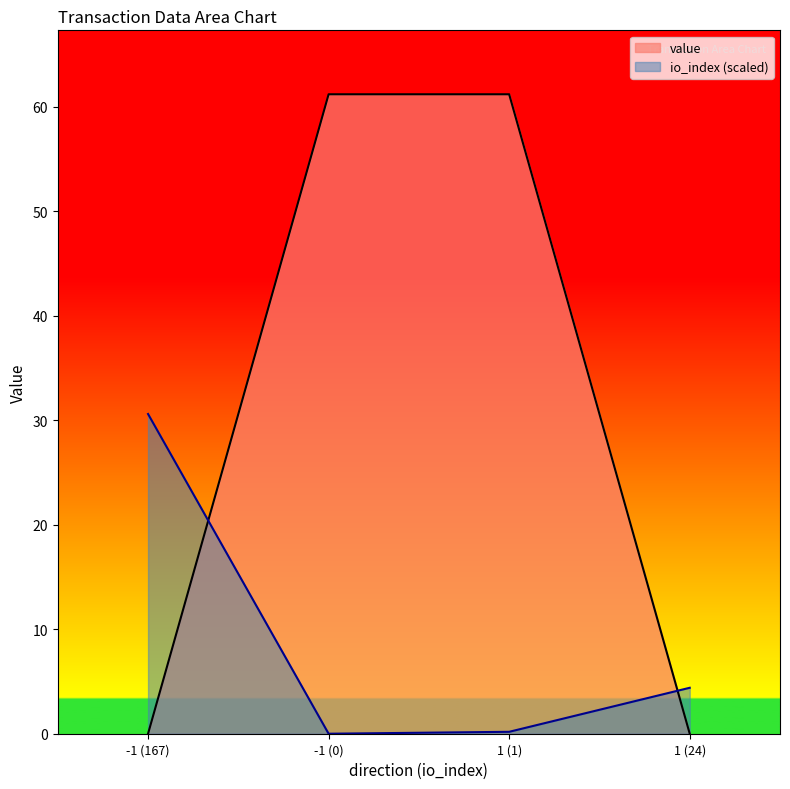

Which series changed the most between -1 (167) and 1 (24)?

io_index (scaled)